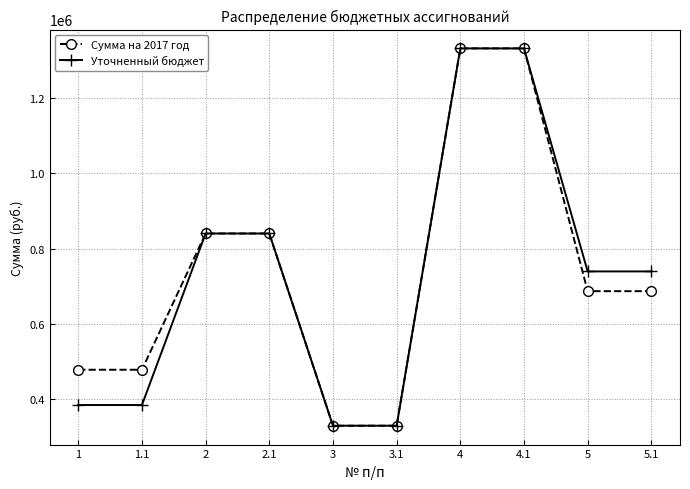

How many lines are shown in the chart?

2